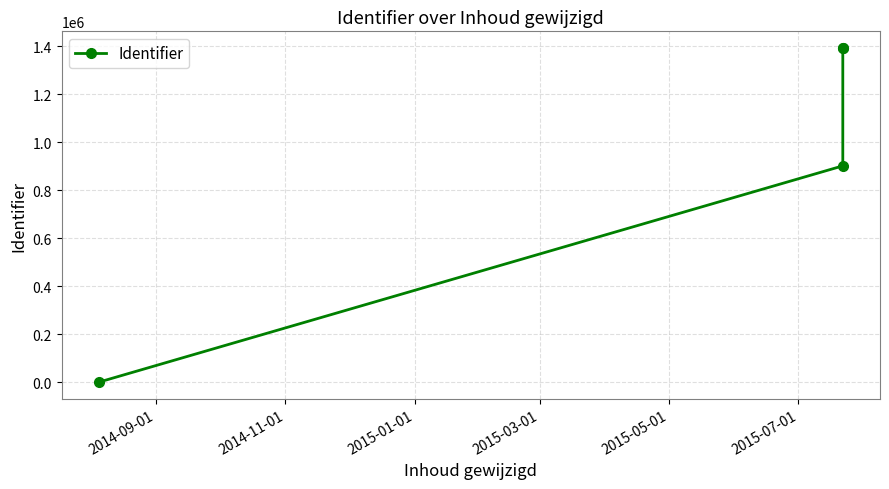

What is the difference between the maximum and minimum values?

1391879